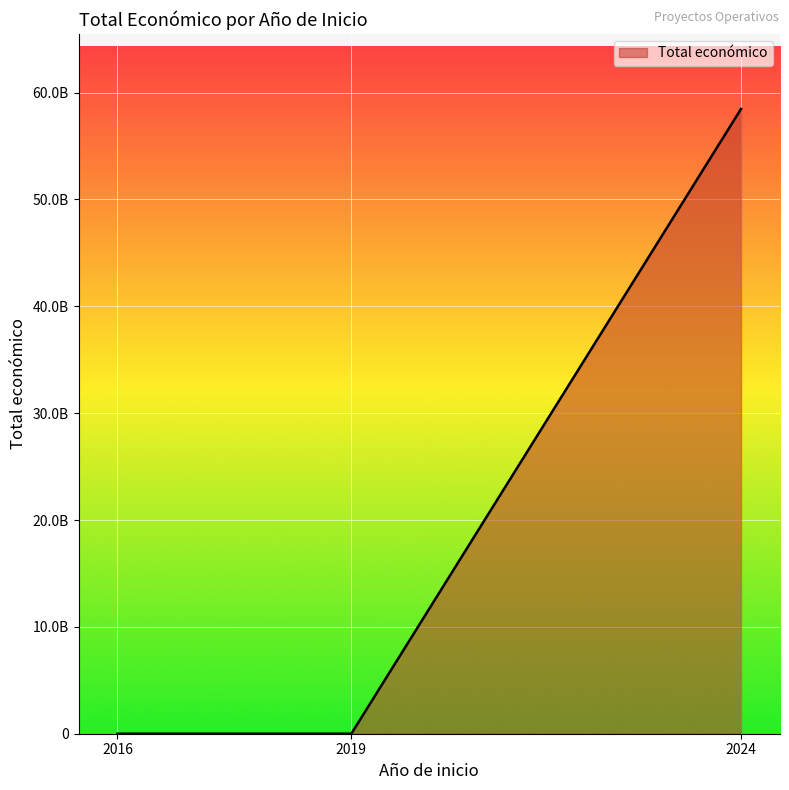

What is the difference between the values at 2019 and 2024?

58462357715